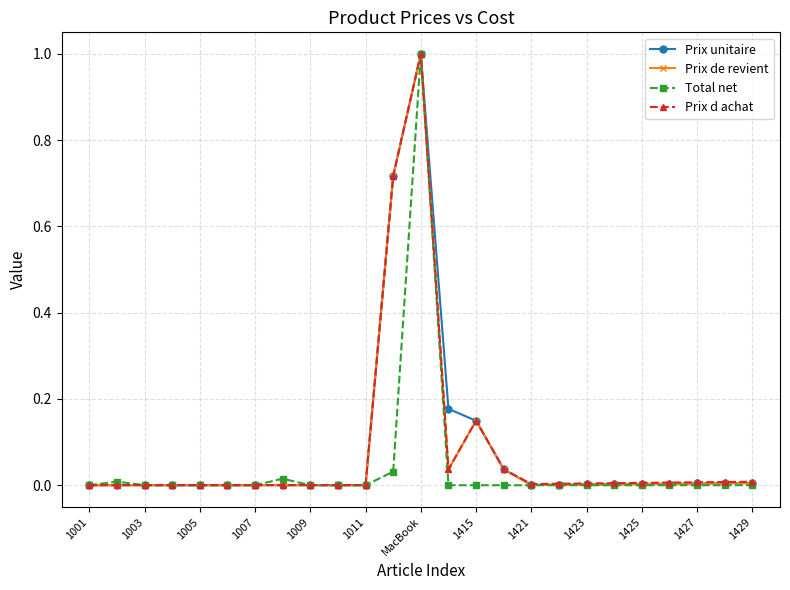

True or false: Total net has more than 0 interior local peaks.

True